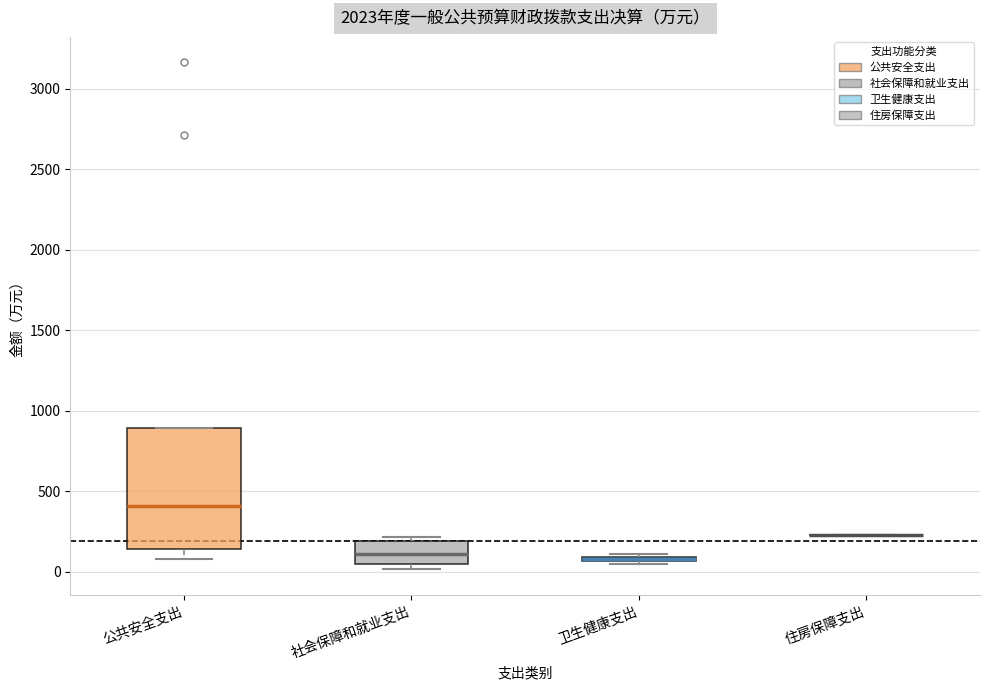

Comparing the boxes themselves (not the whiskers), which one is the tallest?

公共安全支出